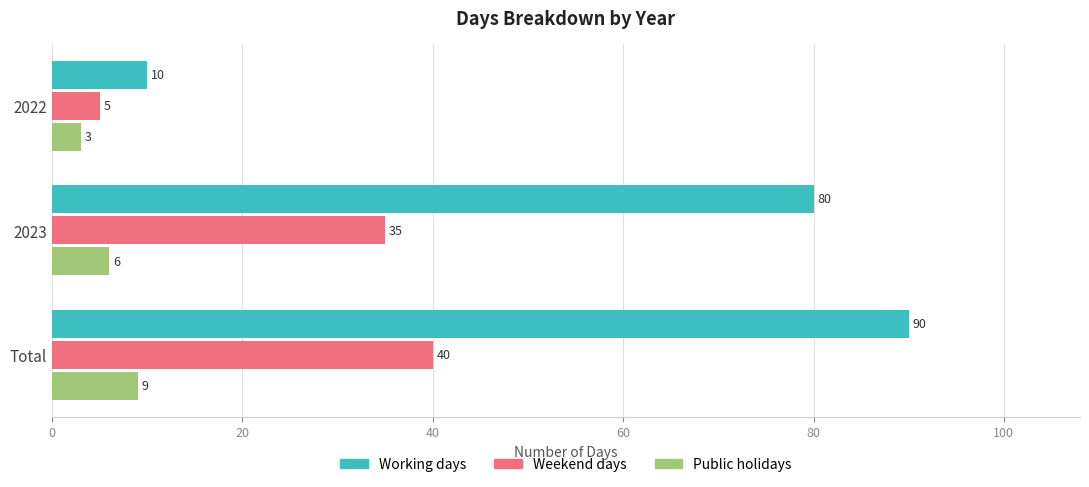

What are all the series names shown in the legend?

Working days, Weekend days, Public holidays